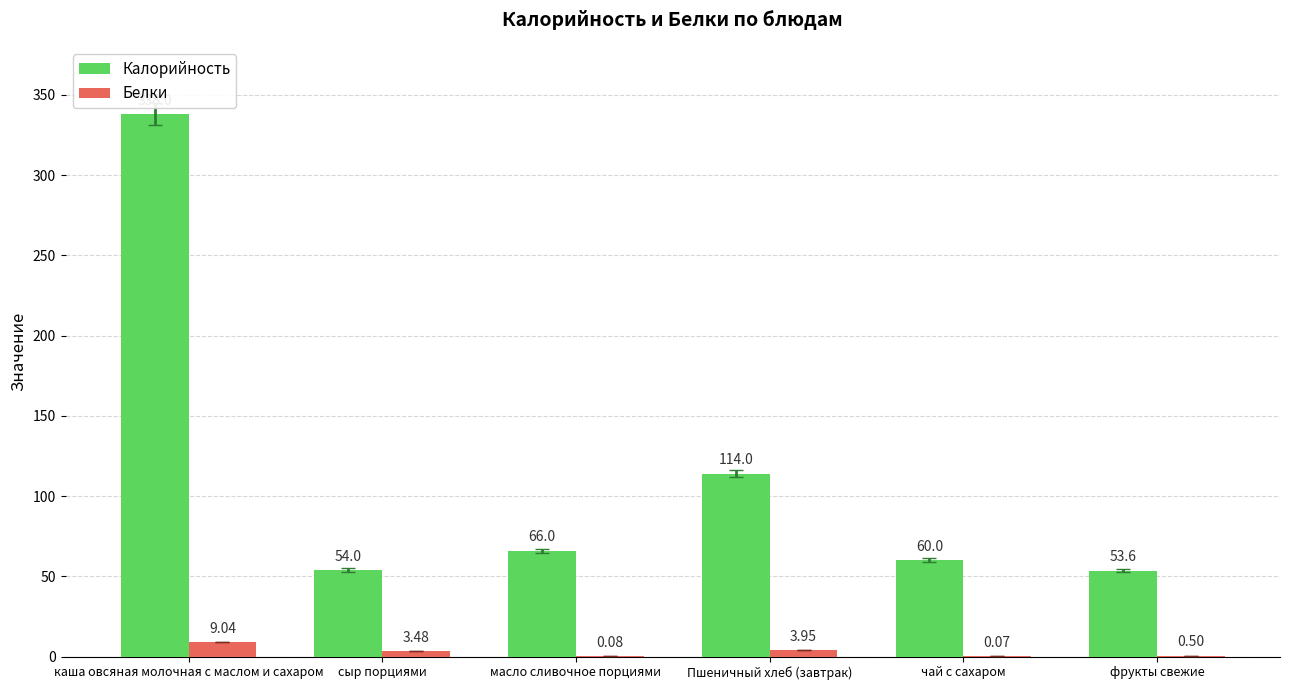

Which series changed the most between каша овсяная молочная с маслом и сахаром and чай с сахаром?

Калорийность